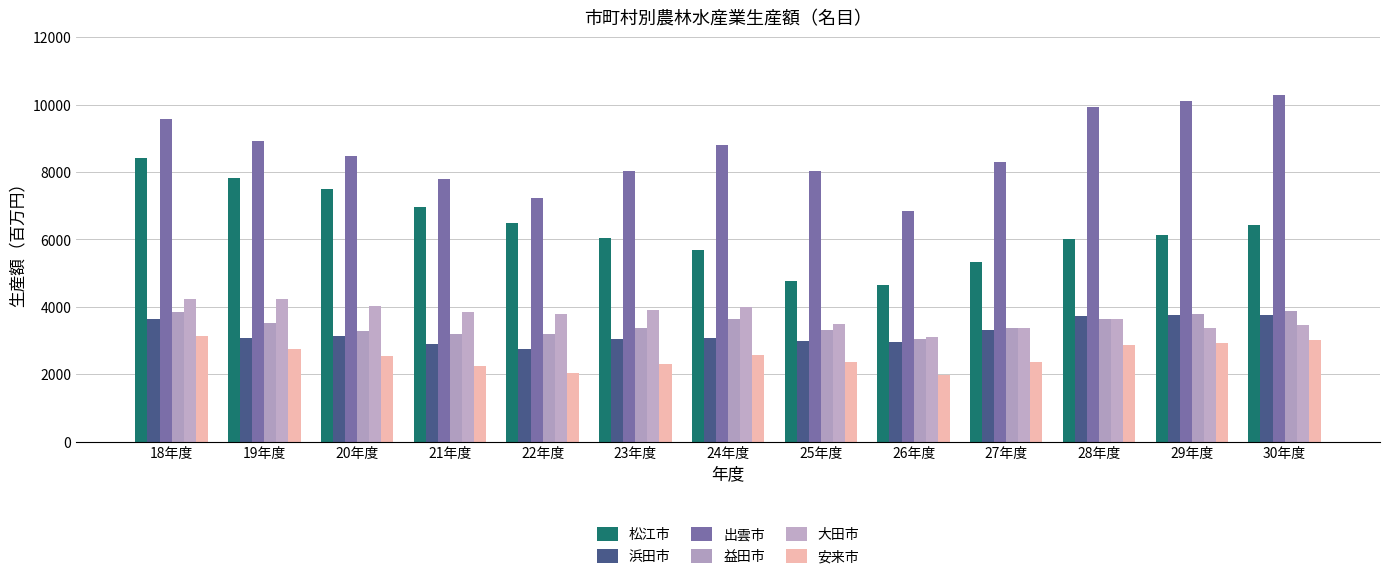

How many data points in 松江市 are less than 6124?

6